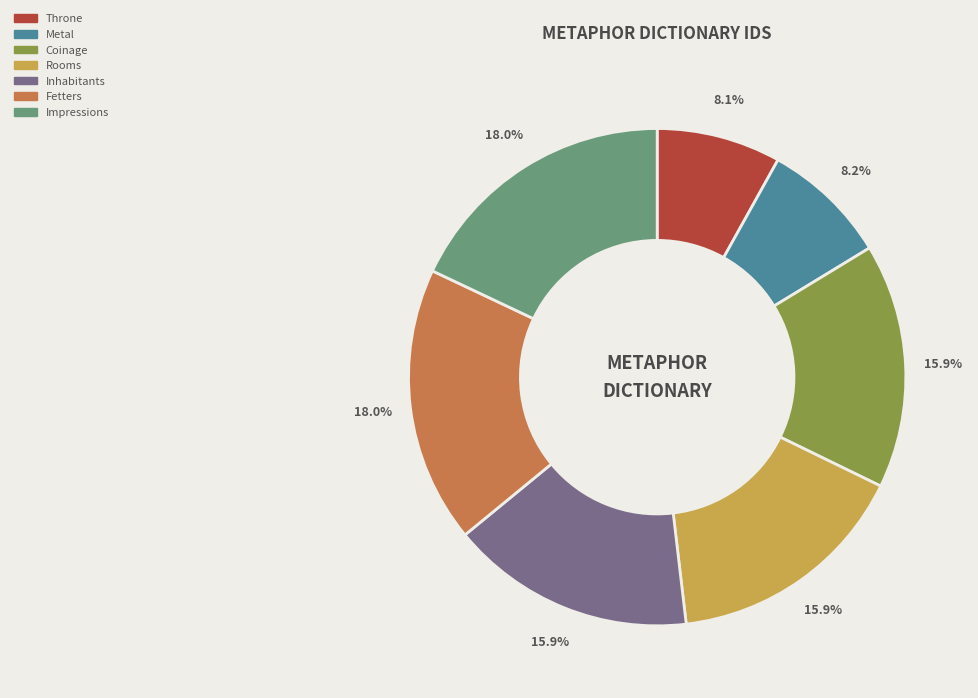

The Rooms slice represents 16% of the pie. True or false?

True